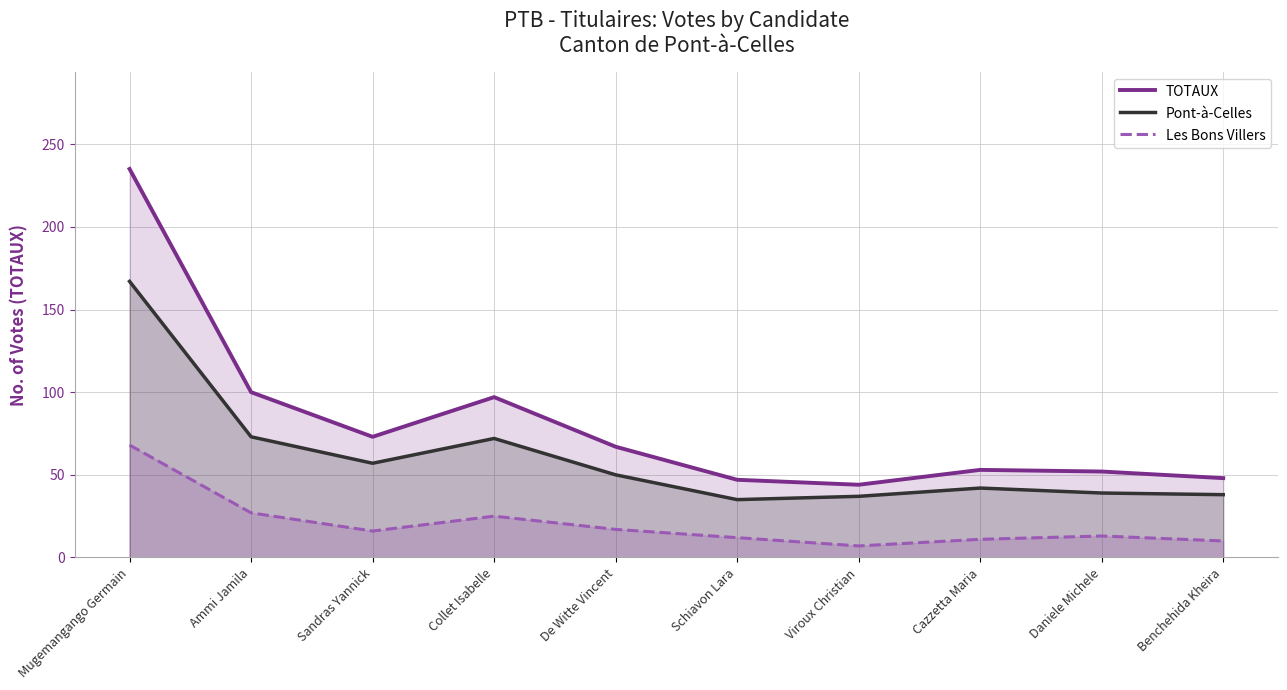

What is the average value of the TOTAUX series?

82